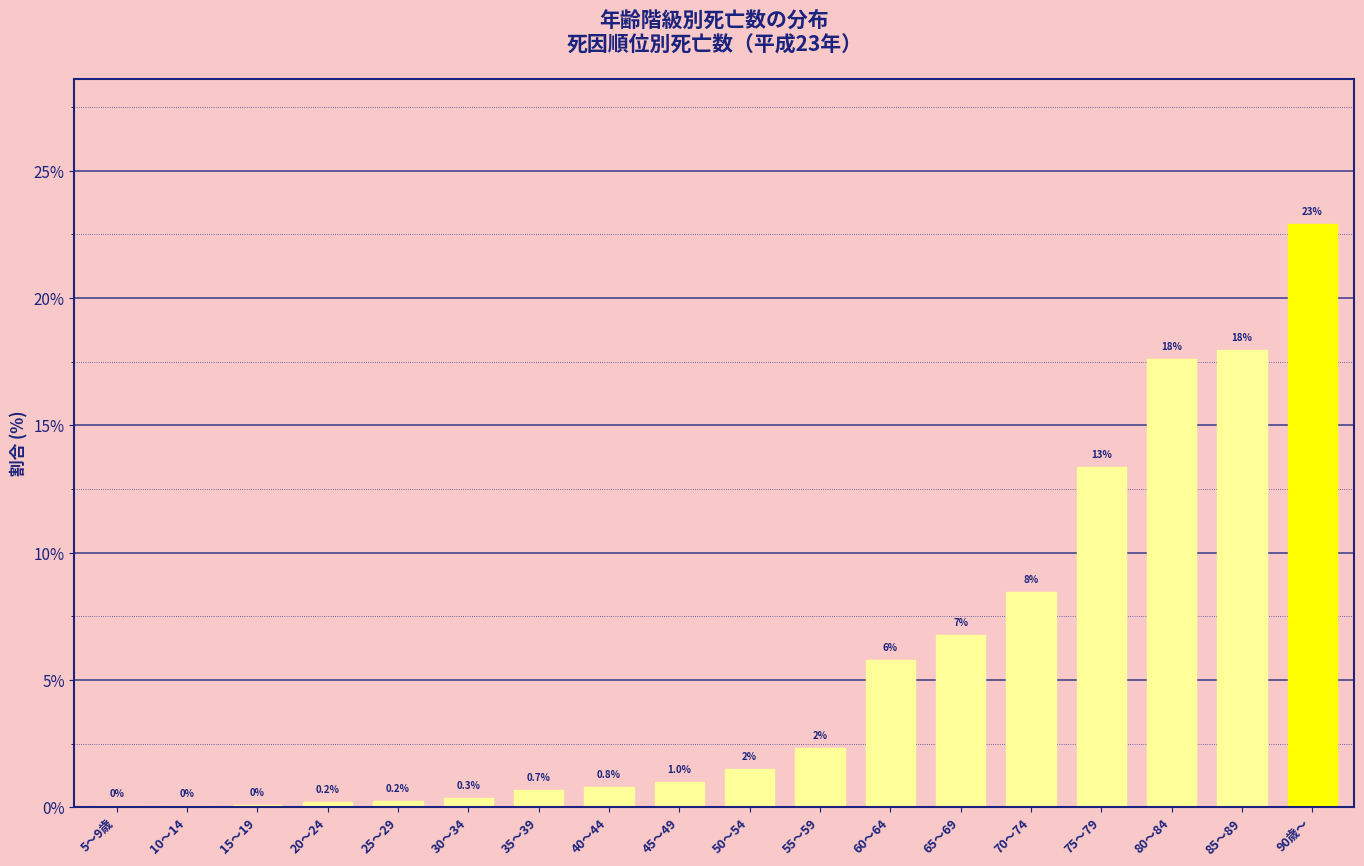

At which label is the value closest to 11?

75～79